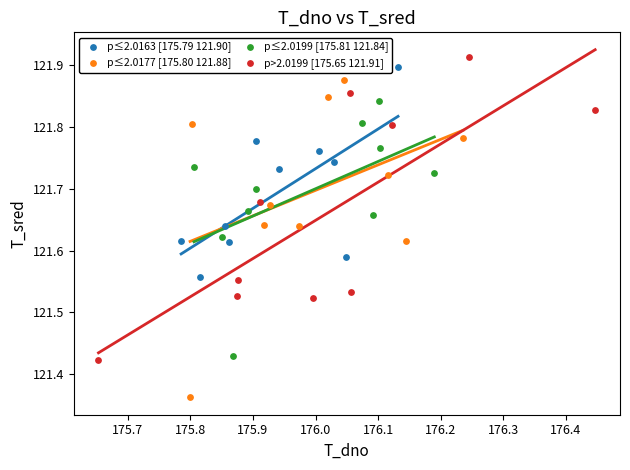

Which series reaches the minimum Y coordinate?

p≤2.0177 [175.80 121.88]